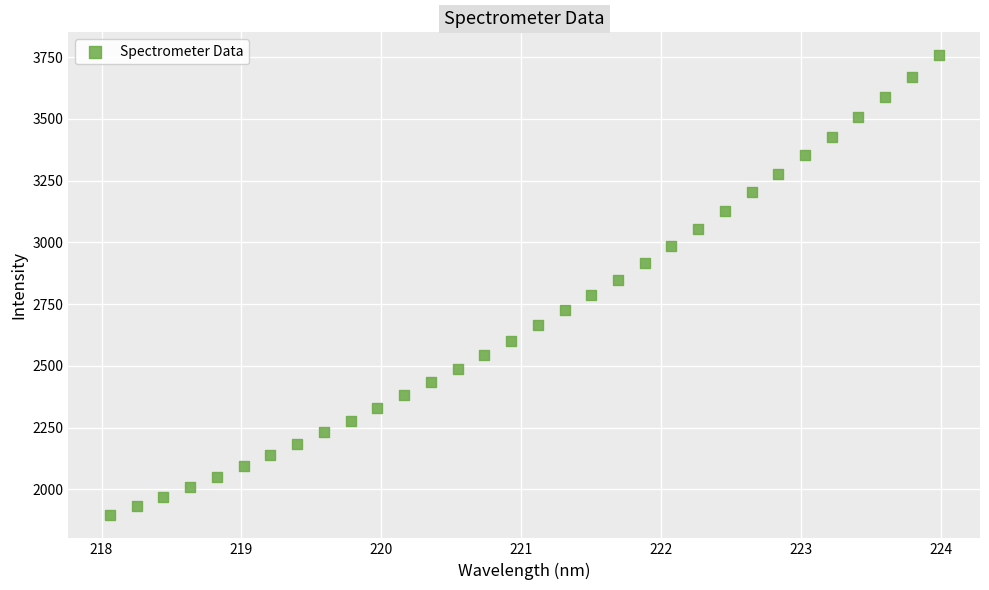

What is the range of X values (max minus min)?

5.9